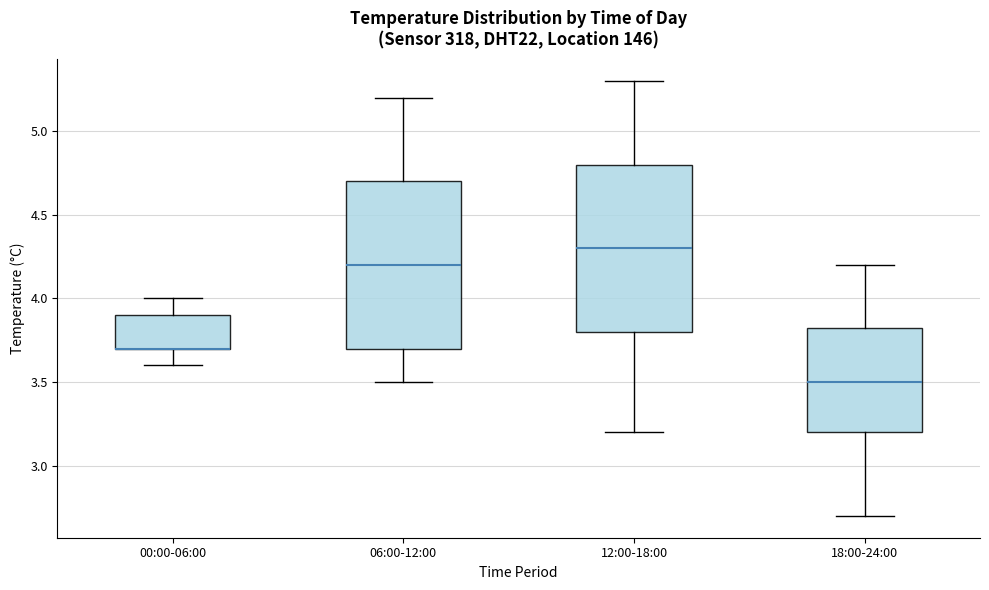

Reading left to right, read every box against the y-axis: the position of its median line, the range the box covers, and the ends of its whiskers. The values are not printed on the chart, so give them approximately, as read against the axis.

00:00-06:00: median 3.70 (drawn on the box's lower edge), box 3.70 to 3.90, whiskers 3.60 to 4.00
06:00-12:00: median 4.20, box 3.70 to 4.70, whiskers 3.50 to 5.20
12:00-18:00: median 4.30, box 3.80 to 4.80, whiskers 3.20 to 5.30
18:00-24:00: median 3.50, box 3.20 to 3.85, whiskers 2.70 to 4.20